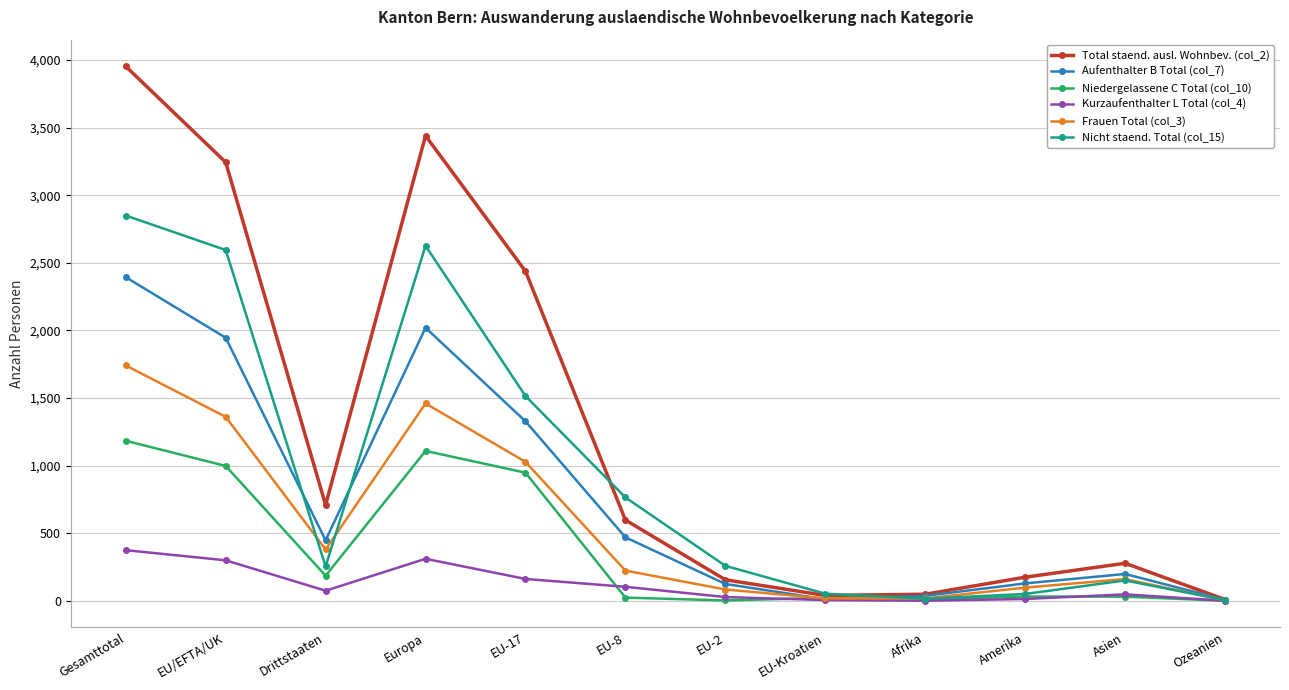

What are all the series names shown in the legend?

Total staend. ausl. Wohnbev. (col_2), Aufenthalter B Total (col_7), Niedergelassene C Total (col_10), Kurzaufenthalter L Total (col_4), Frauen Total (col_3), Nicht staend. Total (col_15)